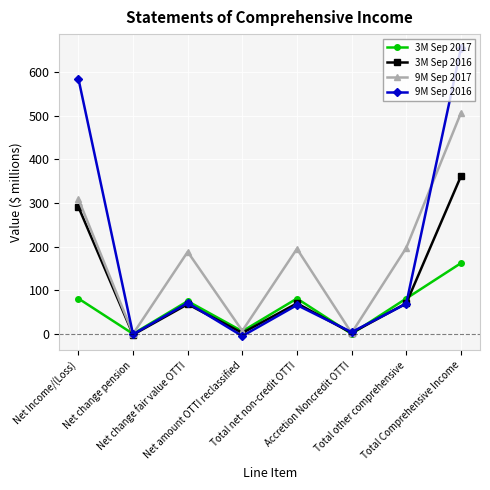

Rank the series by their maximum value, from highest to lowest.

9M Sep 2016, 9M Sep 2017, 3M Sep 2016, 3M Sep 2017